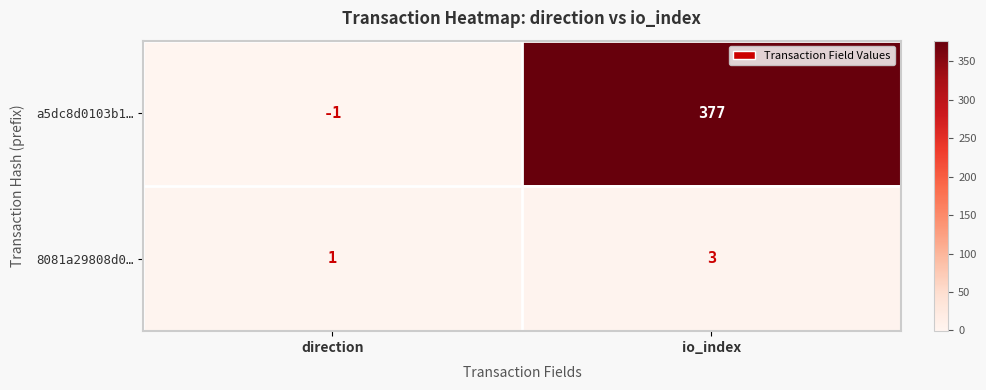

Reading left to right, list all the values displayed in this chart.

a5dc8d0103b1…: direction=-1	io_index=377
8081a29808d0…: direction=1	io_index=3